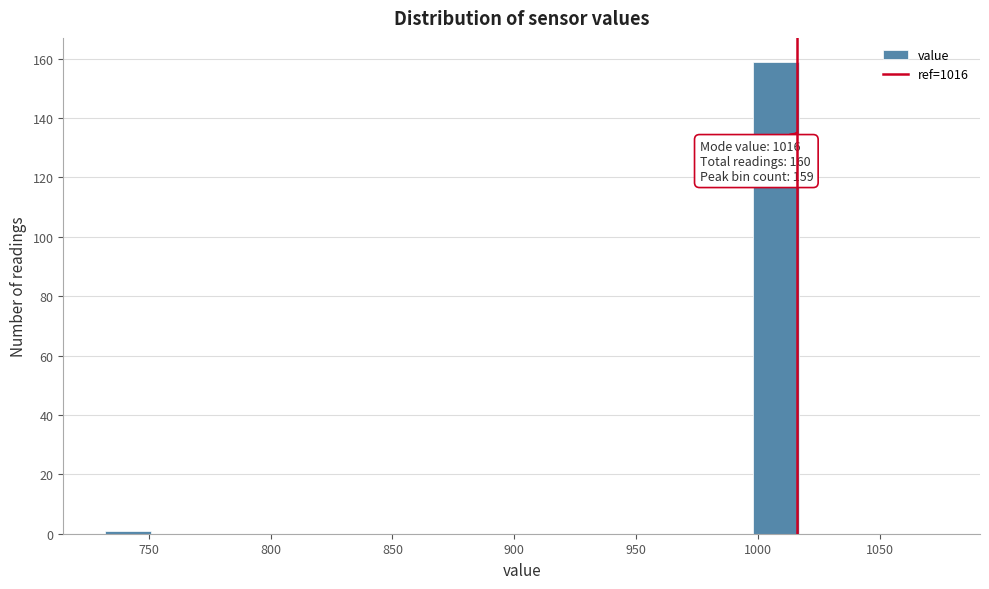

Around what value on the x-axis is the tallest bar? Give the approximate position of its centre, as read against the axis.

1010